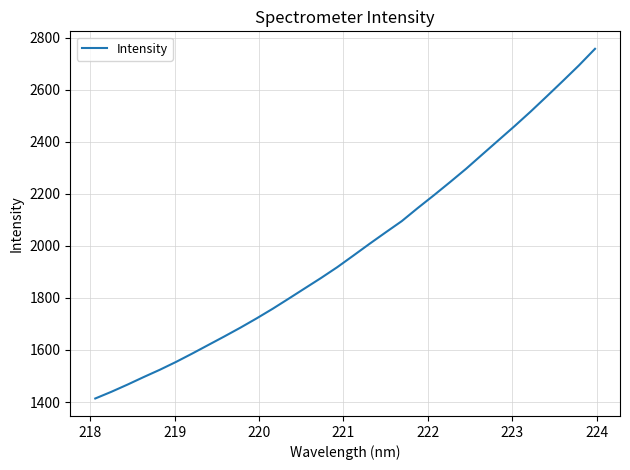

What is the greatest value displayed?

2757.0